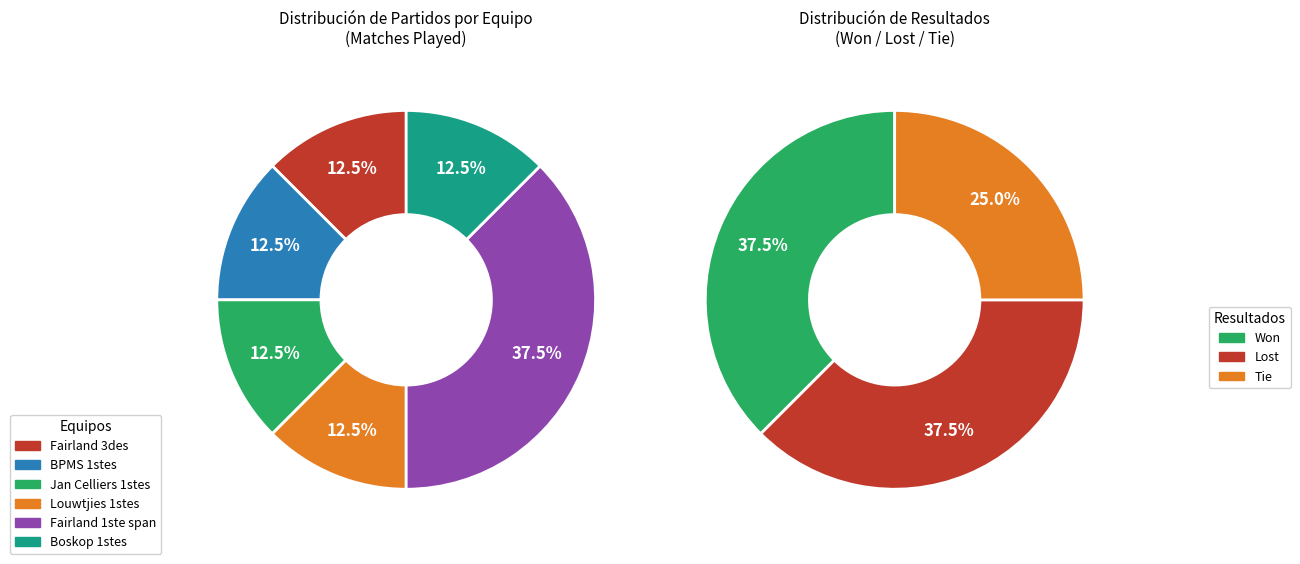

What percentage is the Jan Celliers 1stes slice, to the nearest percent?

12%